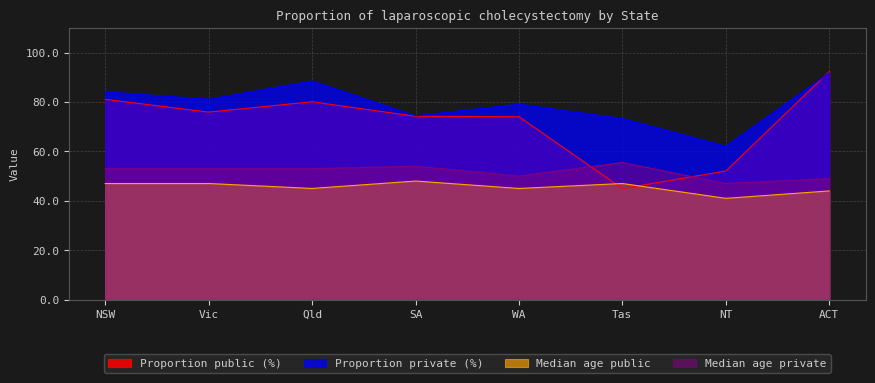

What is the sum of the Proportion public (%) values at Vic and SA?

150.1